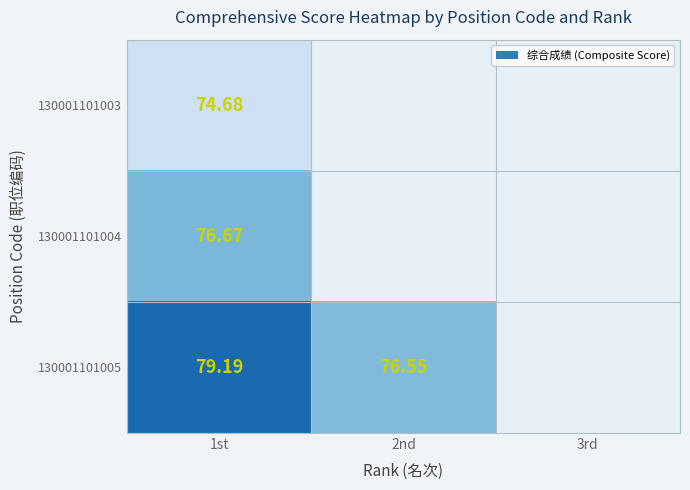

List the labels in order of 130001101004 value, largest first.

1st, 2nd, 3rd